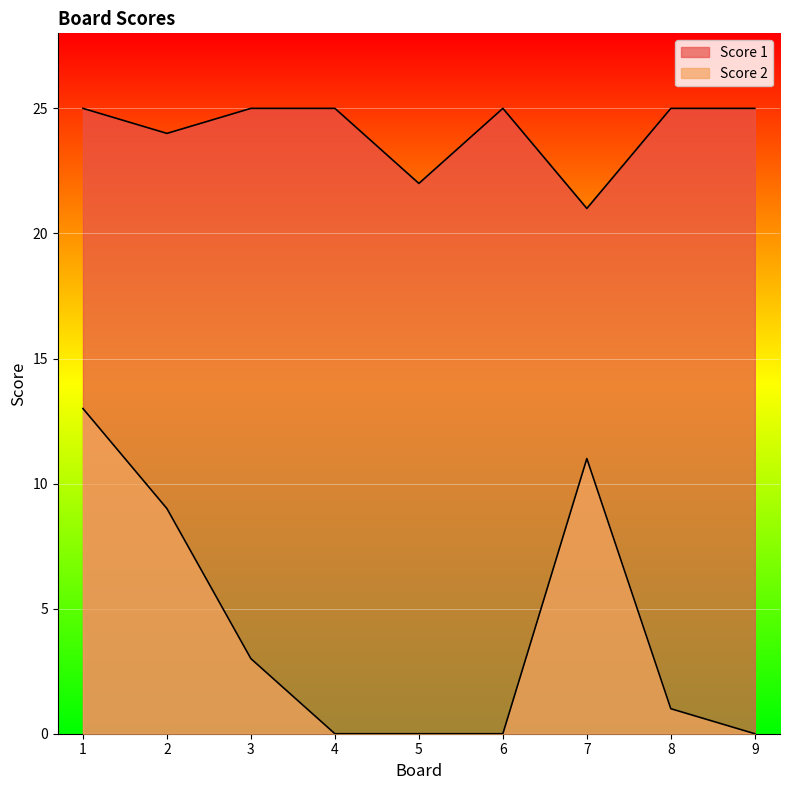

Does the chart display data point markers on the line(s)?

No